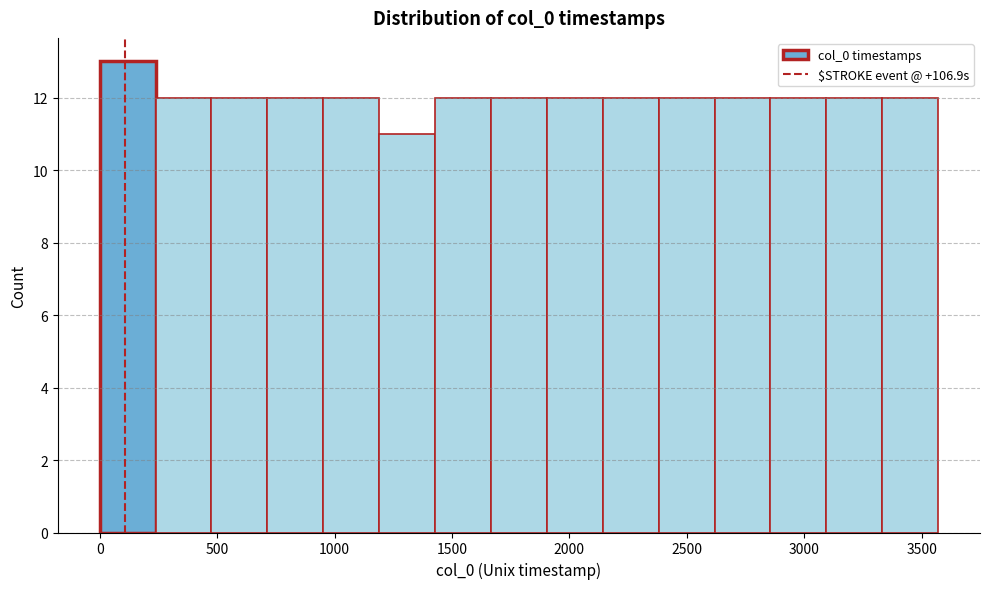

Over which range of the x-axis is the bar tallest?

0 to 250